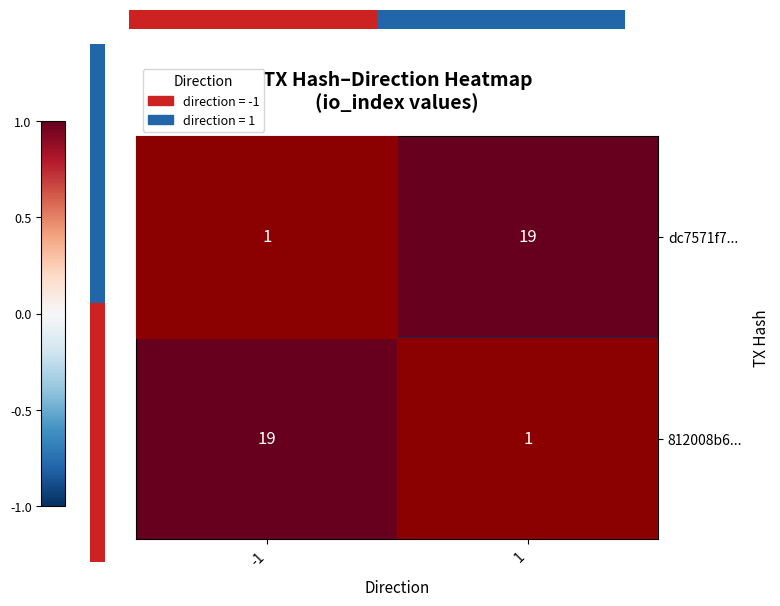

Between 1 and -1, which is larger?

1